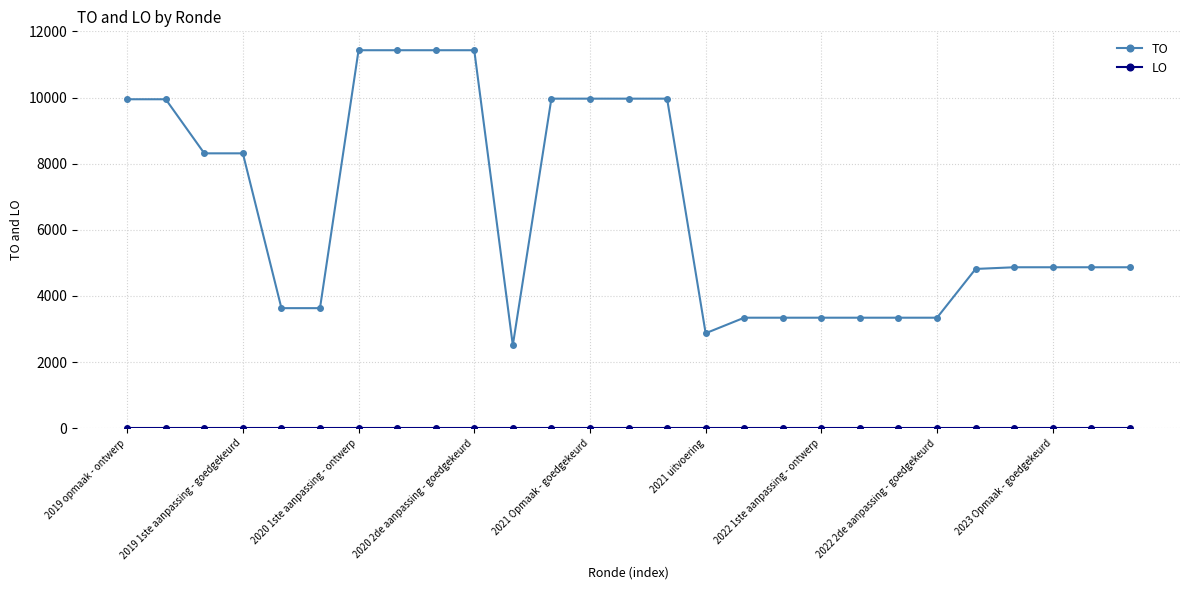

How many categories are shown in the chart?

27